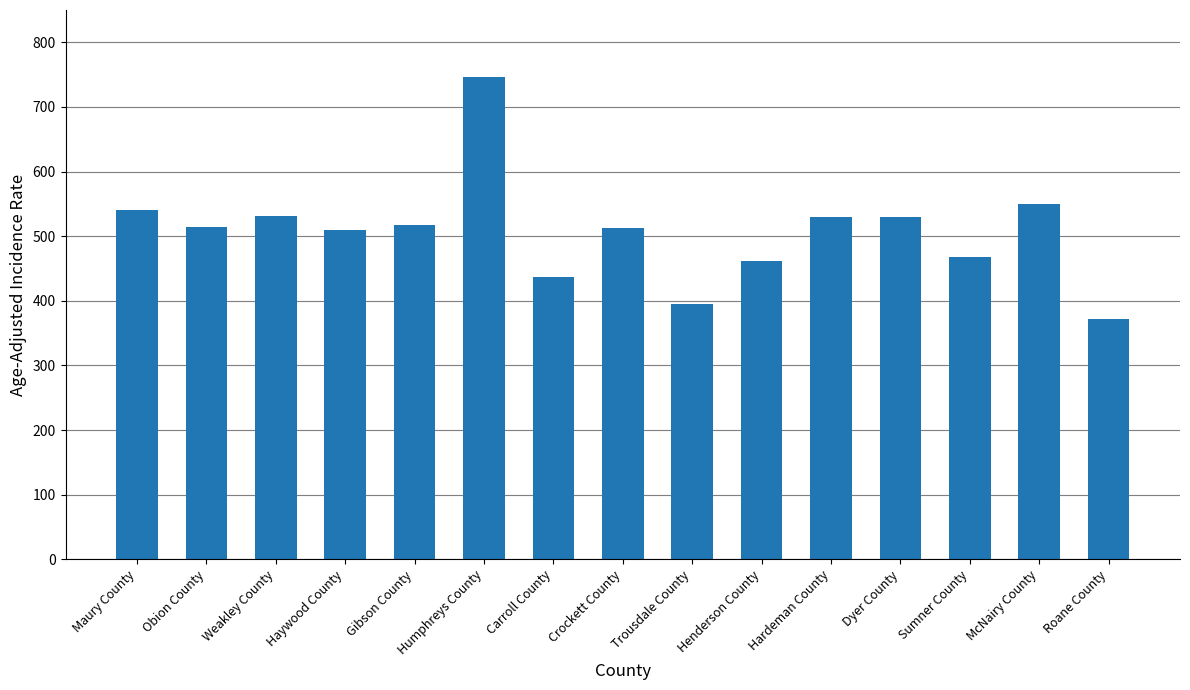

What is the change in value from Gibson County to Crockett County?

-4.4